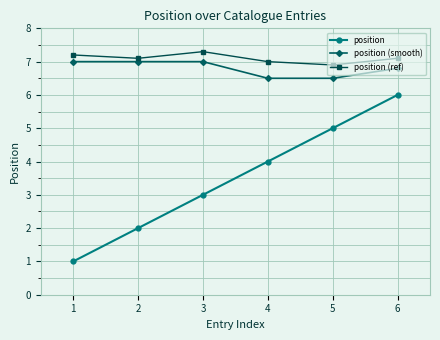

Is the value of position at 3 greater than the value of position (ref) at 3?

No